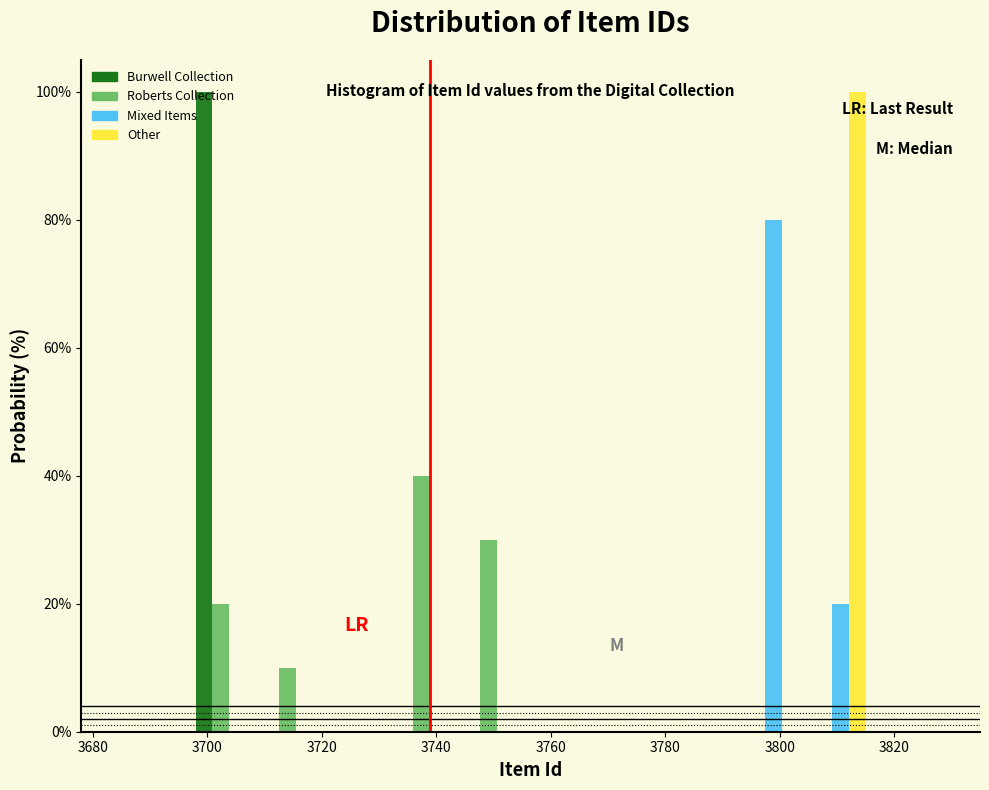

What is the height of the Roberts Collection bar covering 3744 to 3756 on the x-axis? Neither the bar edges nor the heights are printed on the chart, so give them approximately, as read against the axes.

30